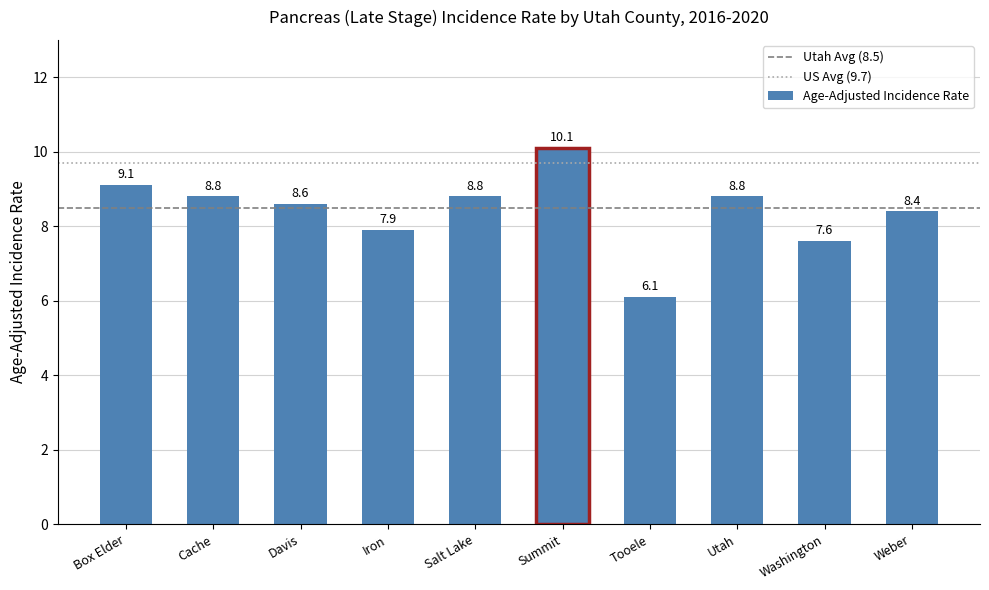

What is the label of the 9th bar from the right?

Cache